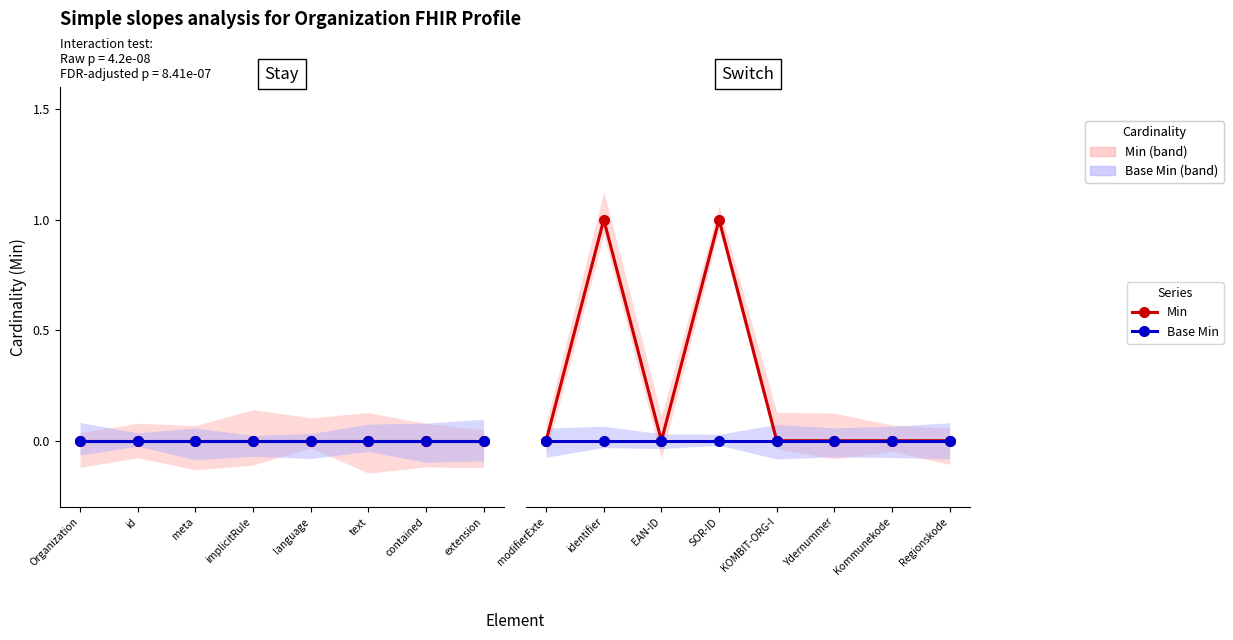

At how many categories does at least one series exceed 0?

2